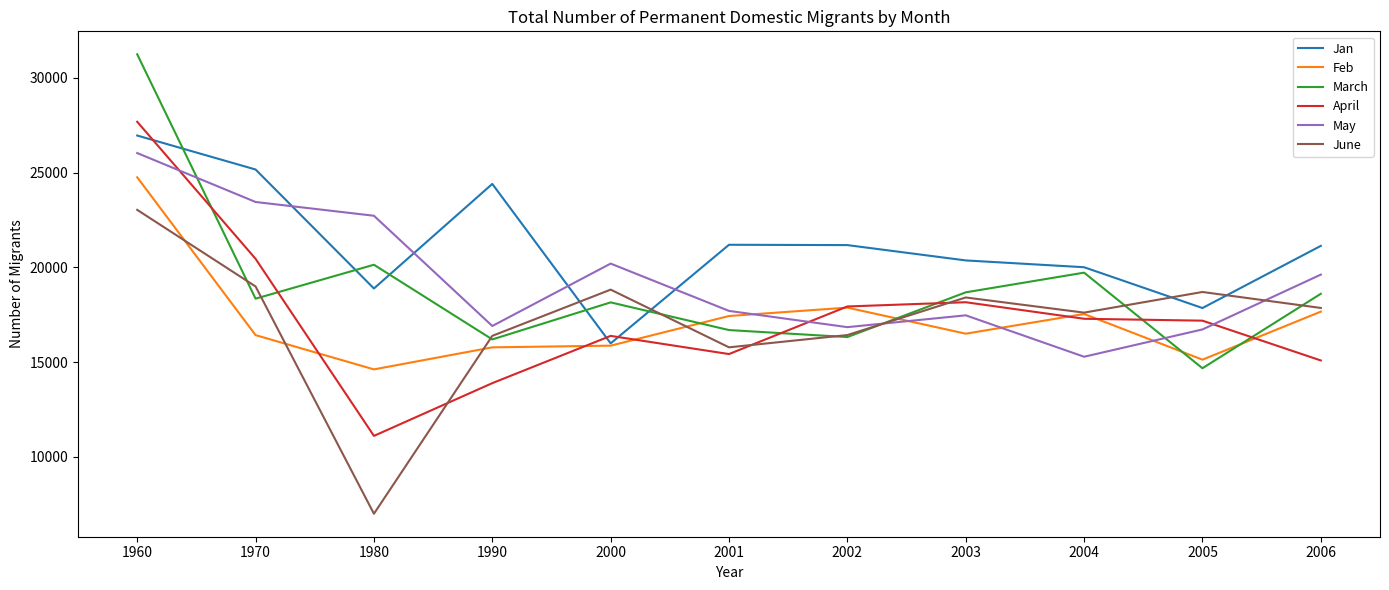

Where is June nearest to the value 15015?

2001